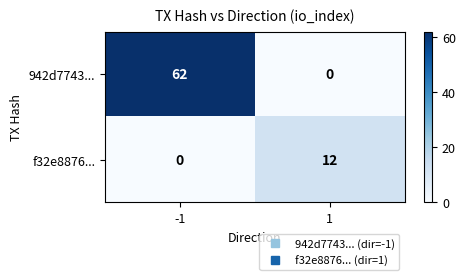

What is the maximum value shown in the chart?

62